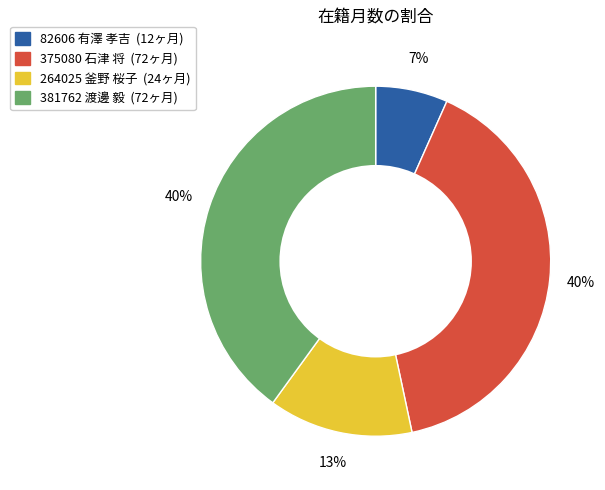

What percentage is the 381762 渡邊 毅 slice, to the nearest percent?

40%